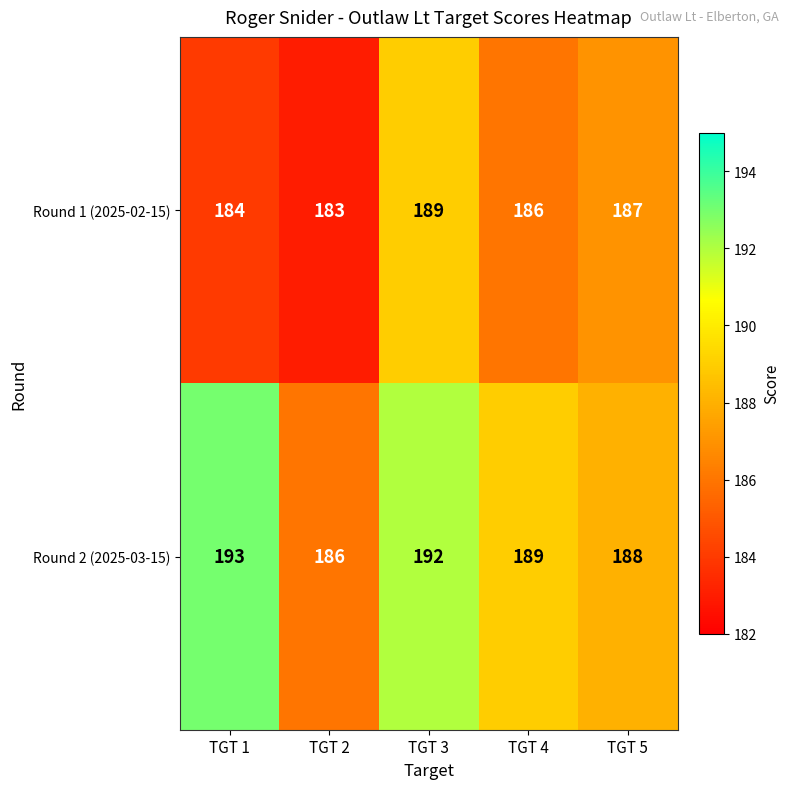

Which label corresponds to the largest value in the chart?

TGT 1